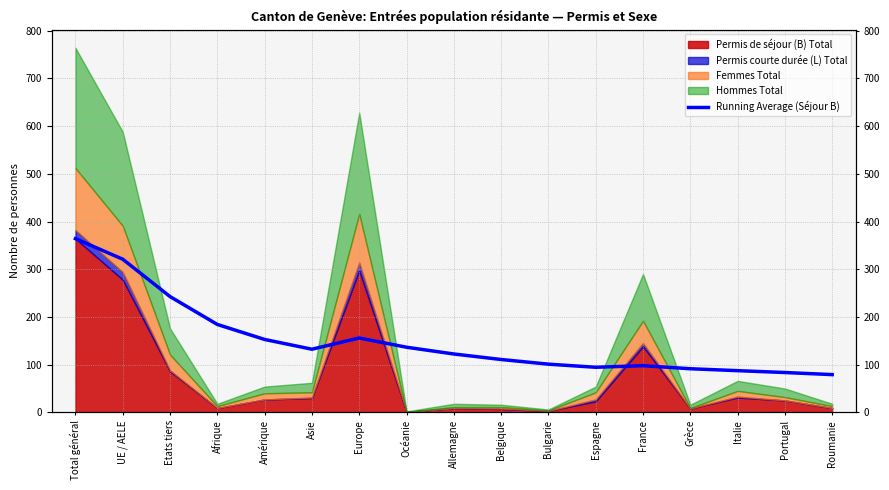

True or false: the data shows 155.9 at Europe.

True